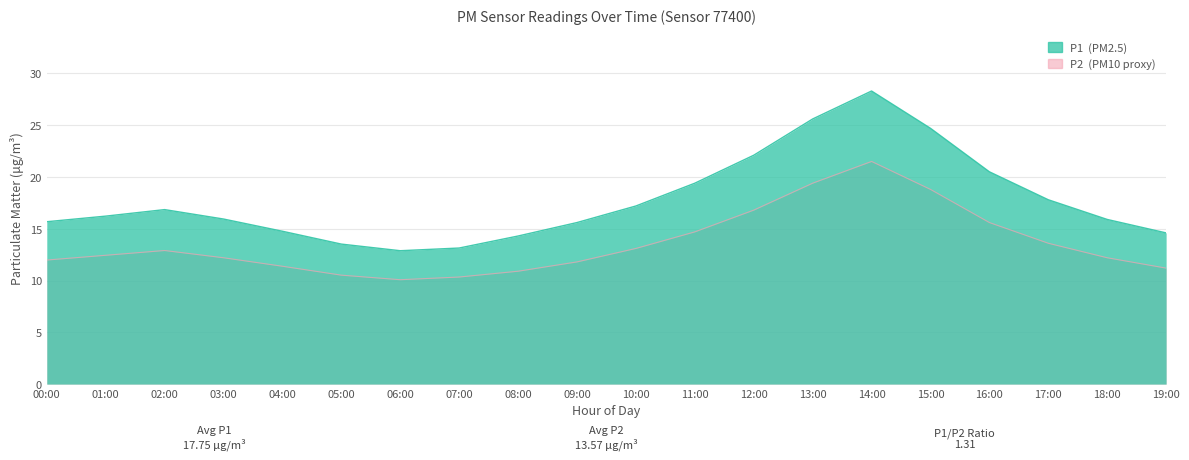

At which category is the sum across all series the highest?

14:00